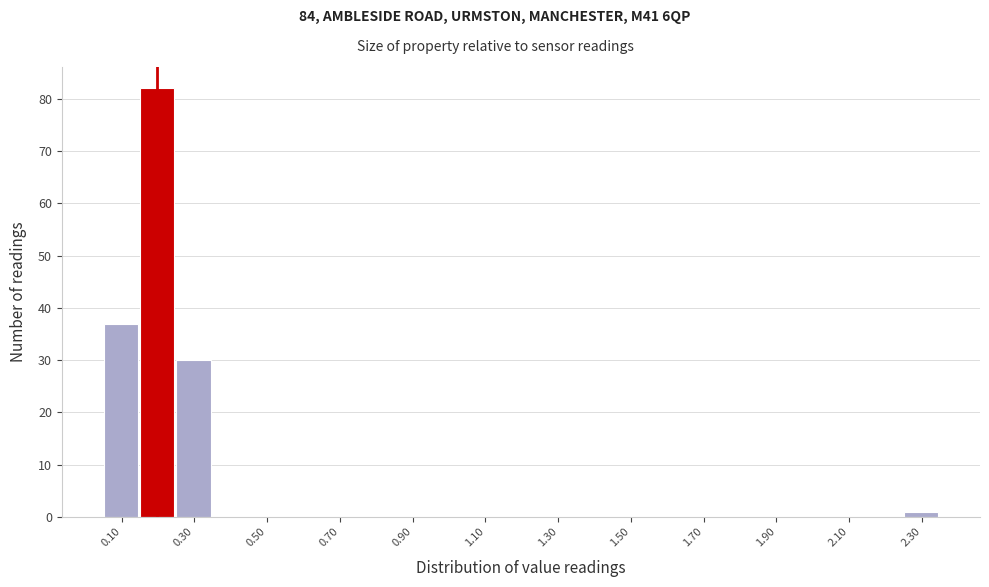

Reading left to right, transcribe this chart: for each bar, give the range it covers on the x-axis and its height. Neither the bar edges nor the heights are printed on the chart, so give them approximately, as read against the axes.

0.05 to 0.15: 37
0.15 to 0.25: 82
0.25 to 0.35: 30
0.35 to 0.45: 0
0.45 to 0.55: 0
0.55 to 0.65: 0
0.65 to 0.75: 0
0.75 to 0.85: 0
0.85 to 0.95: 0
0.95 to 1.05: 0
1.05 to 1.15: 0
1.15 to 1.25: 0
1.25 to 1.35: 0
1.35 to 1.45: 0
1.45 to 1.55: 0
1.55 to 1.65: 0
1.65 to 1.75: 0
1.75 to 1.85: 0
1.85 to 1.95: 0
1.95 to 2.05: 0
2.05 to 2.15: 0
2.15 to 2.25: 0
2.25 to 2.35: 1